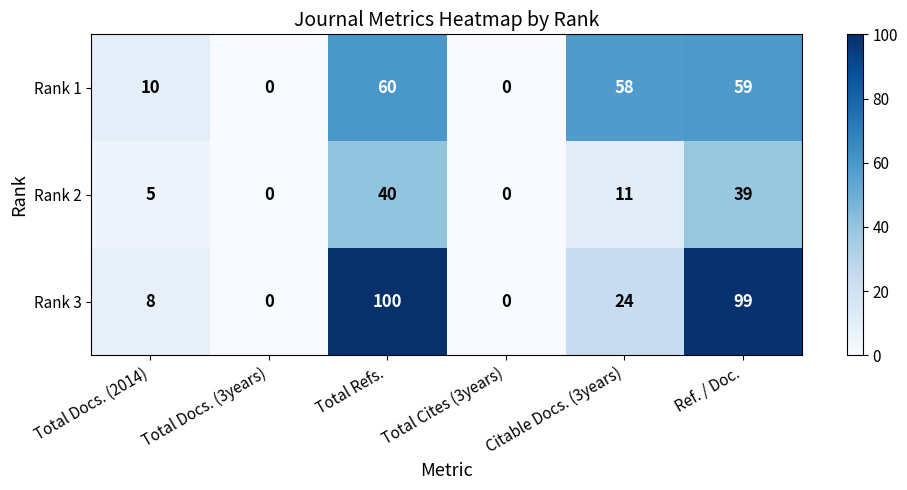

Which series has the widest spread of values?

Rank 3